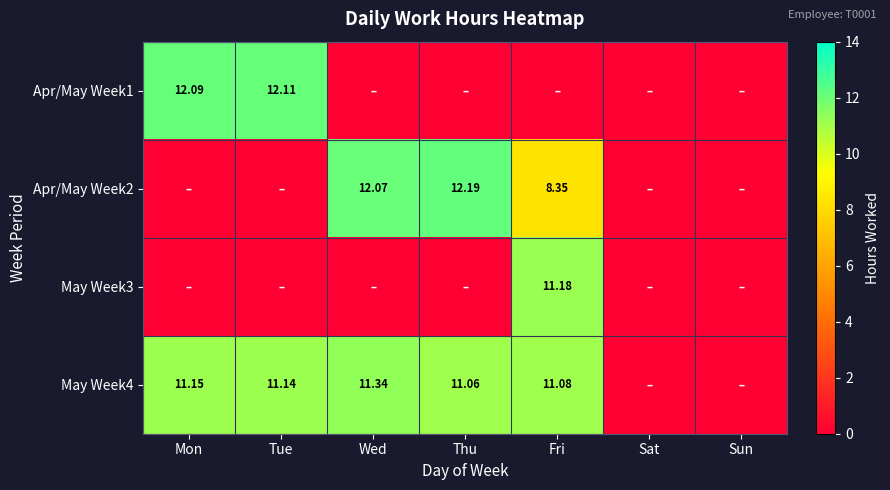

List the labels in order of Apr/May Week2 value, largest first.

Thu, Wed, Fri, Mon, Tue, Sat, Sun